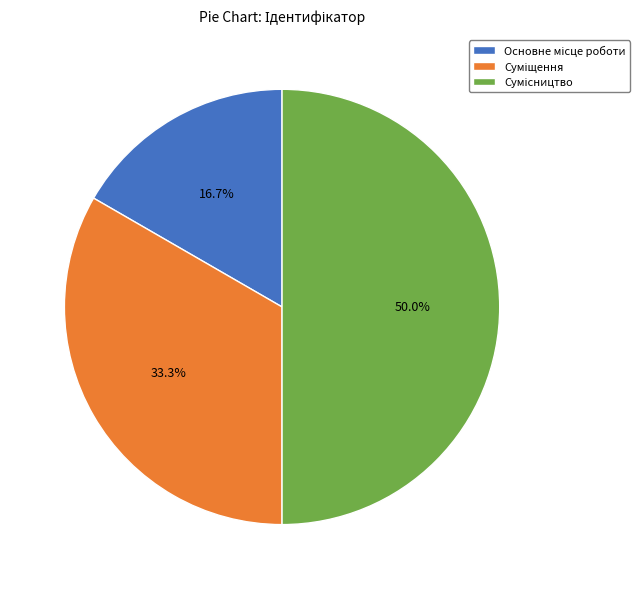

To the nearest percent, what is the average slice percentage?

33%